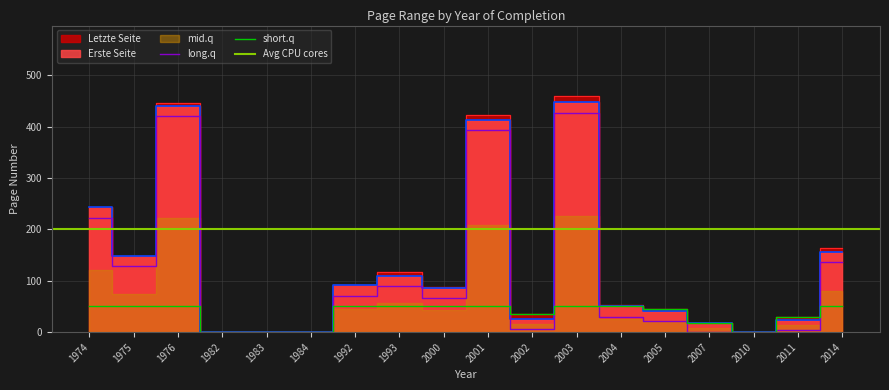

Which category has the highest value across all series?

2003